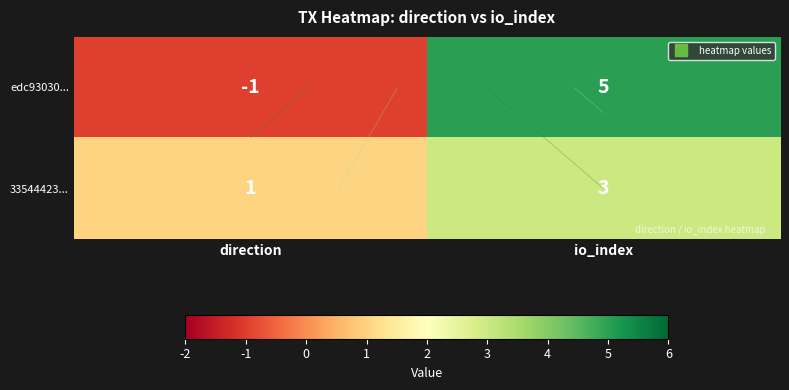

Rank the series at io_index from highest to lowest value.

edc93030..., 33544423...